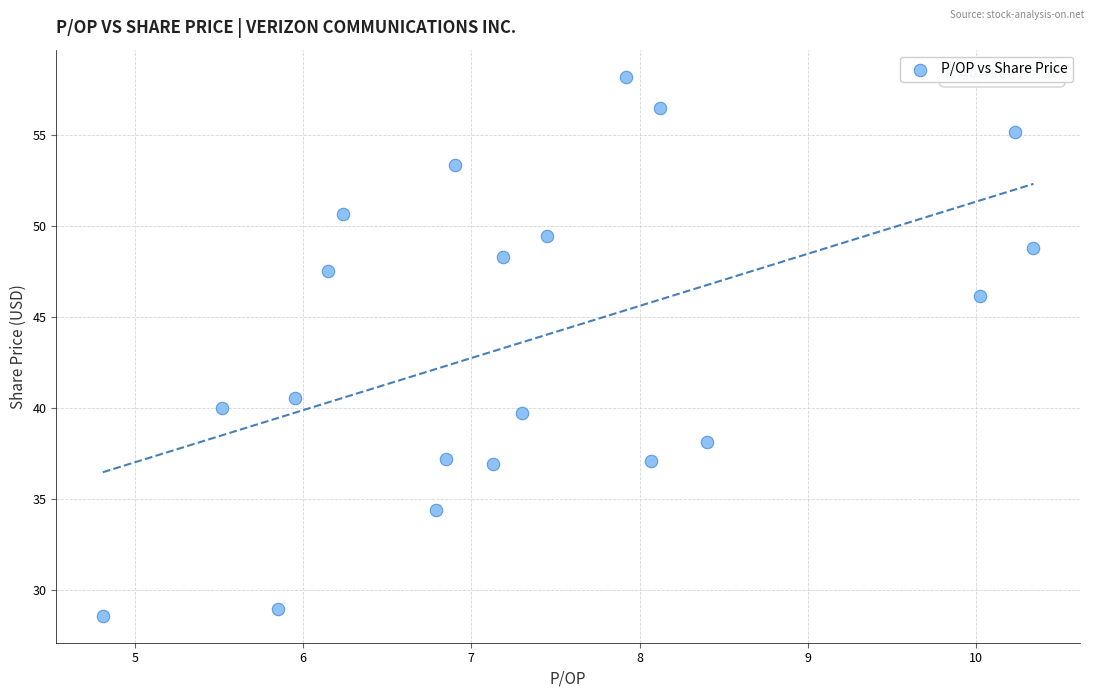

What Y value in the scatter plot is closest to 43?

40.5